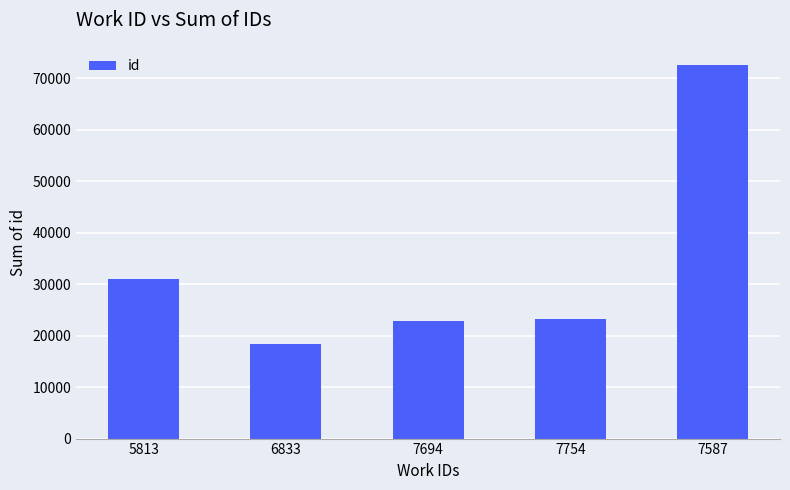

How many categories are shown in the chart?

5